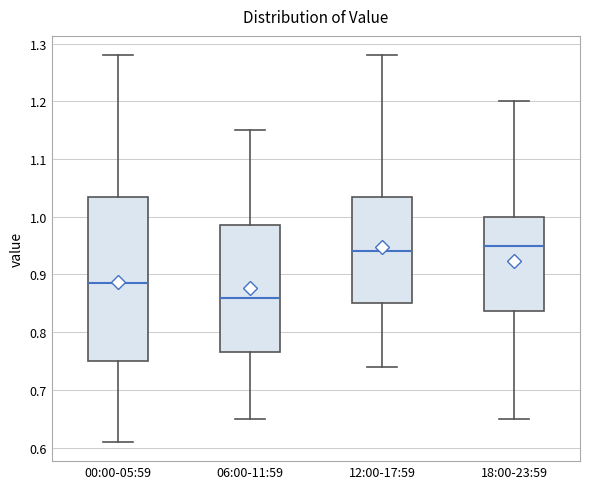

Reading left to right, transcribe this box plot: for each box, give where its median line is, the range the box spans, and where its two whiskers end, as read against the y-axis. The values are not printed on the chart, so give them approximately, as read against the axis.

00:00-05:59: median 0.89, box 0.75 to 1.04, whiskers 0.61 to 1.28
06:00-11:59: median 0.86, box 0.77 to 0.99, whiskers 0.65 to 1.15
12:00-17:59: median 0.94, box 0.85 to 1.04, whiskers 0.74 to 1.28
18:00-23:59: median 0.95, box 0.84 to 1.00, whiskers 0.65 to 1.20